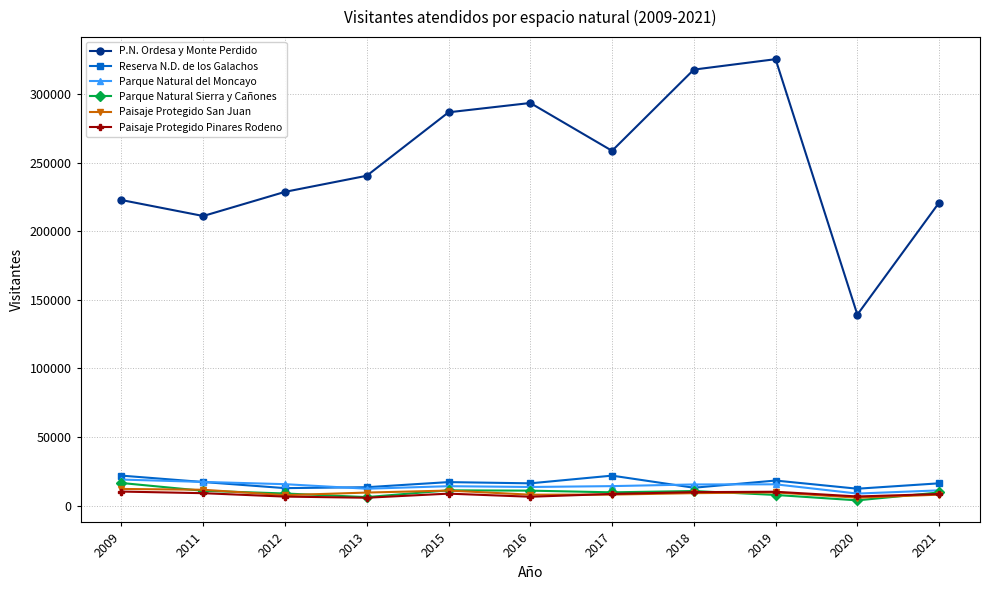

The value of Paisaje Protegido San Juan at 2009 is 12109. True or false?

True